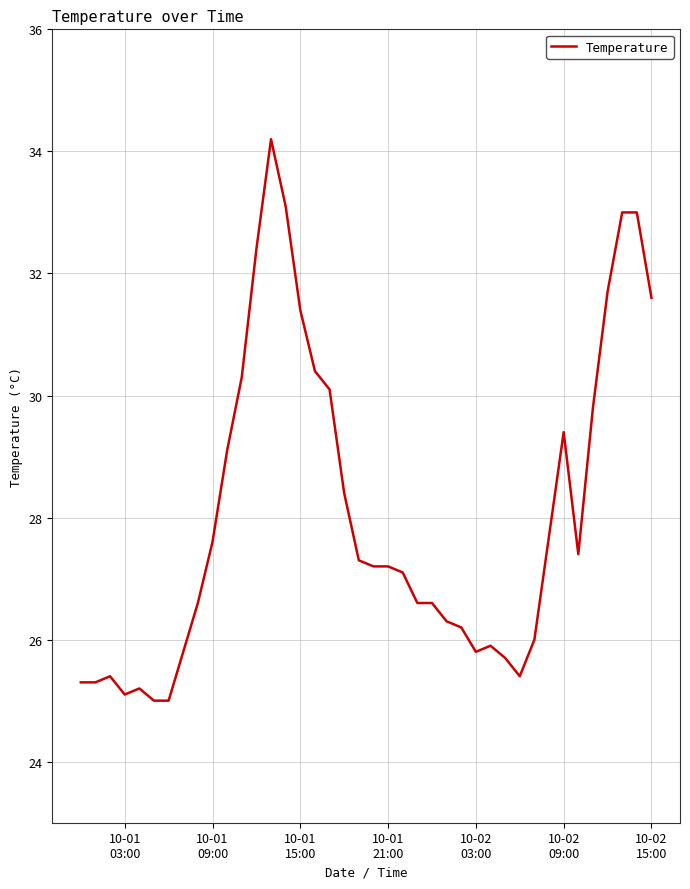

What is the difference between the maximum and minimum values?

9.2